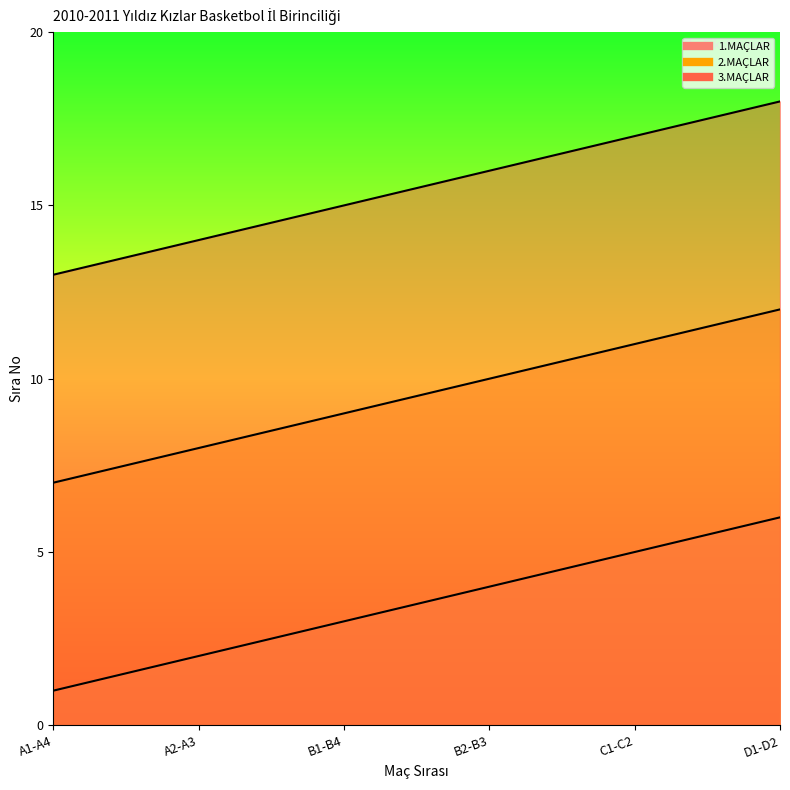

What is the value of the 1.MAÇLAR point at the 2nd from the left?

2